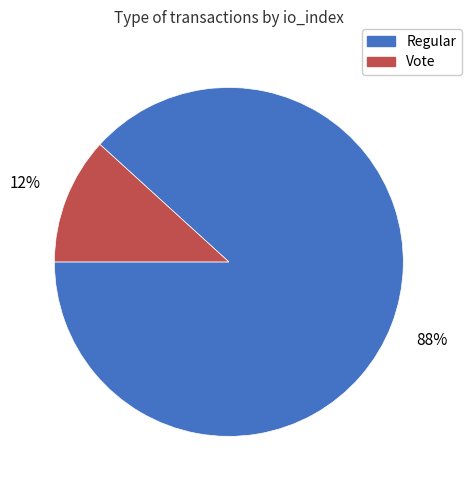

Is there a majority slice in this chart?

Yes